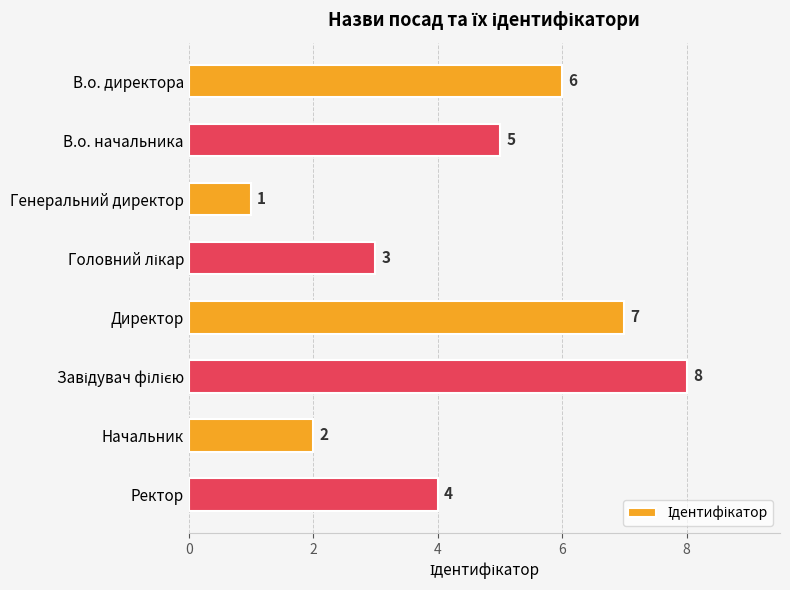

At which label is the value closest to 4?

Ректор